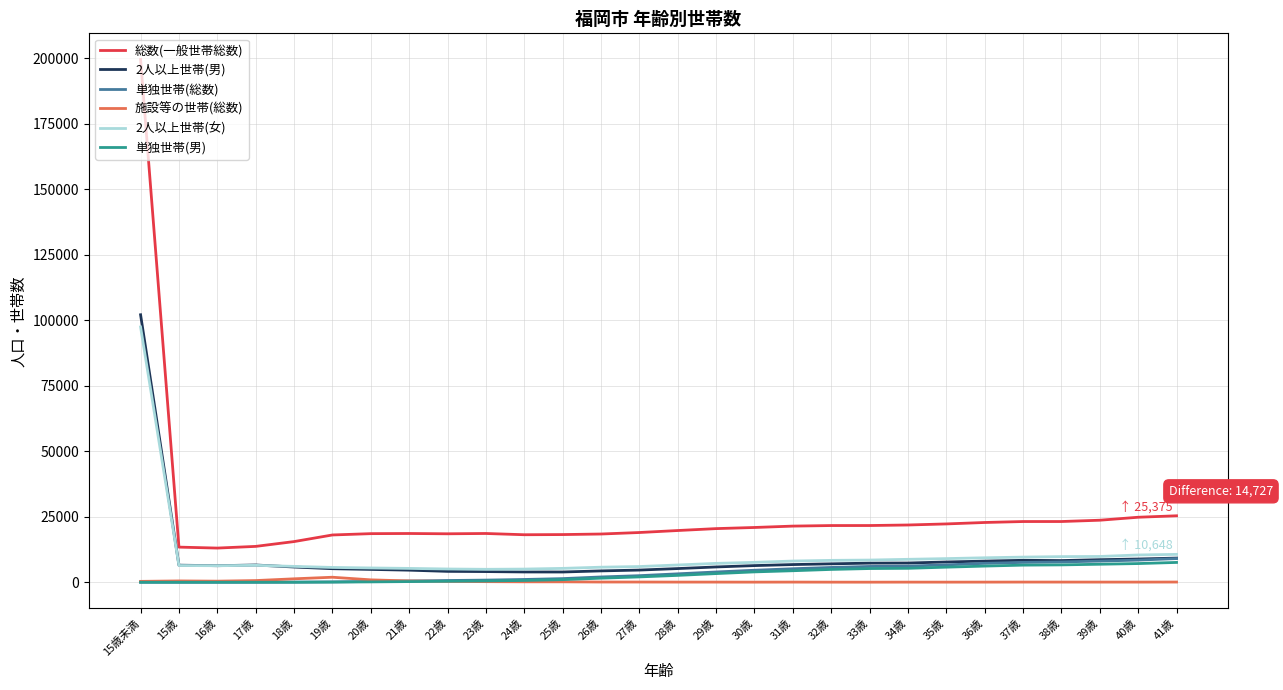

Count the number of data series in this chart.

6